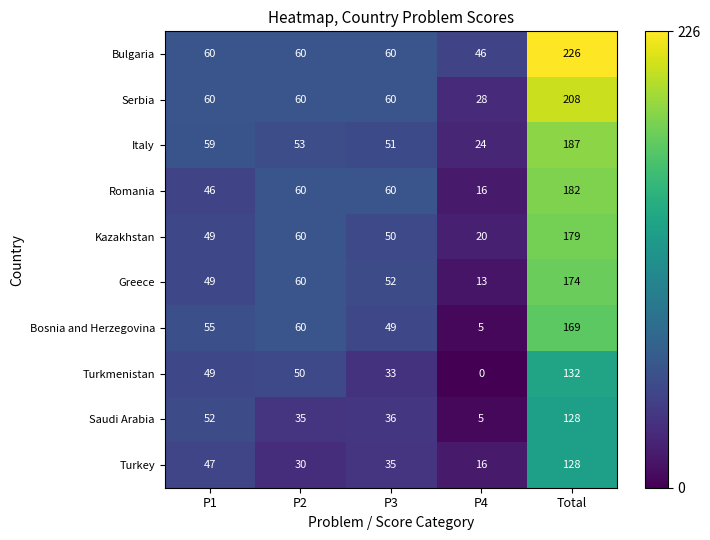

List the labels in order of Kazakhstan value, smallest first.

P4, P1, P3, P2, Total